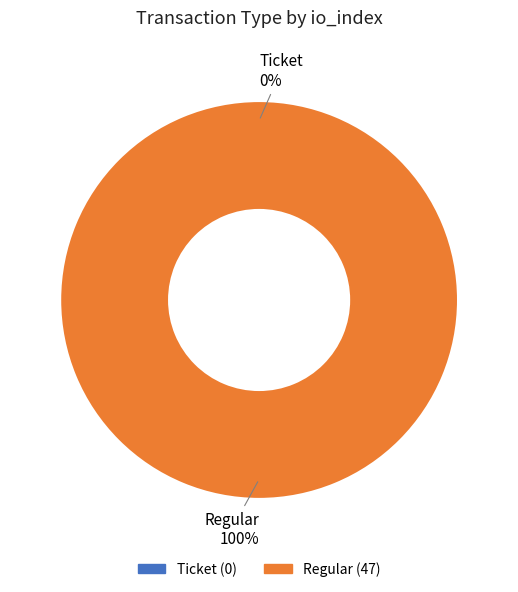

What is the change in value from Ticket (io_index=0) to Regular (io_index=47)?

+47